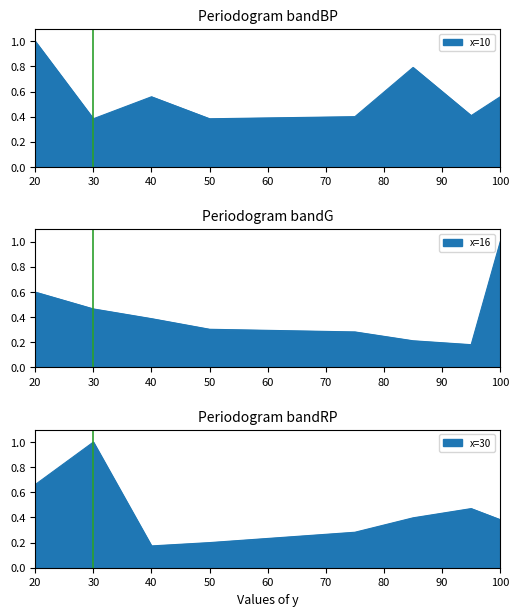

Which category has the highest value across all series?

100